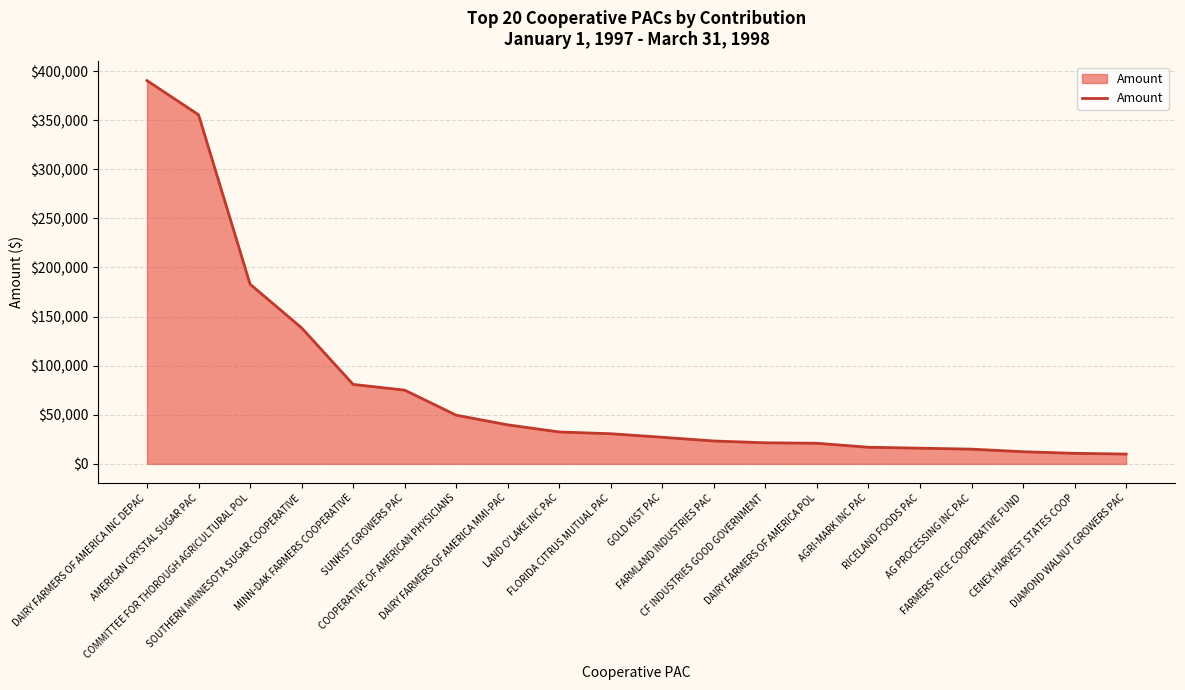

What is the difference between the maximum and minimum values?

380250